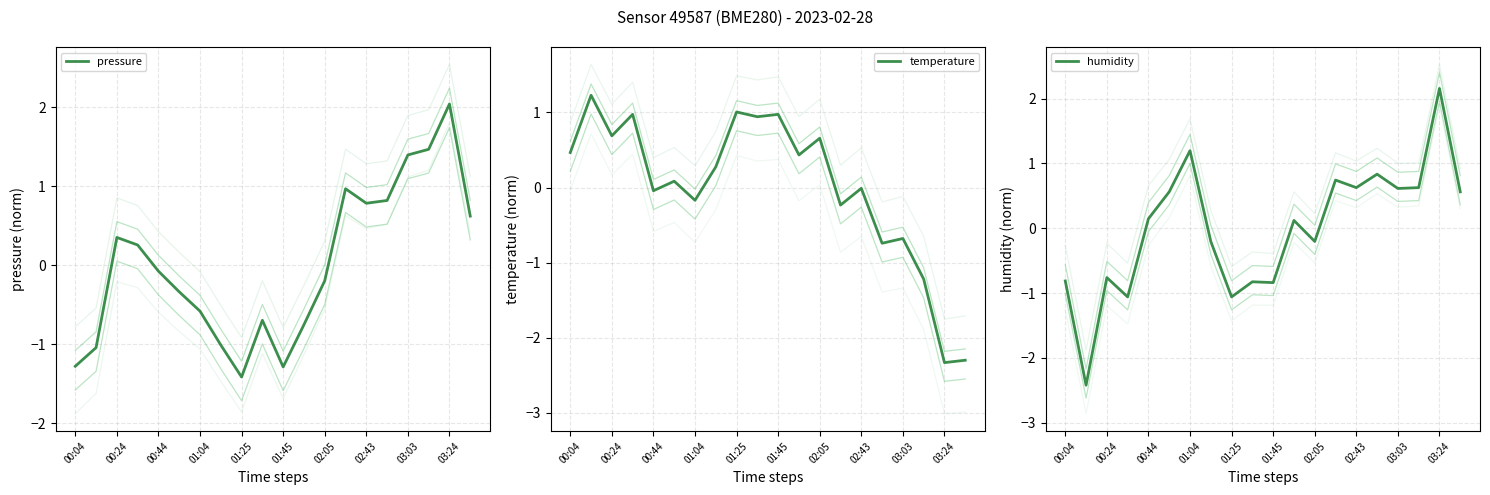

Where does the pressure series first go above 0?

00:24